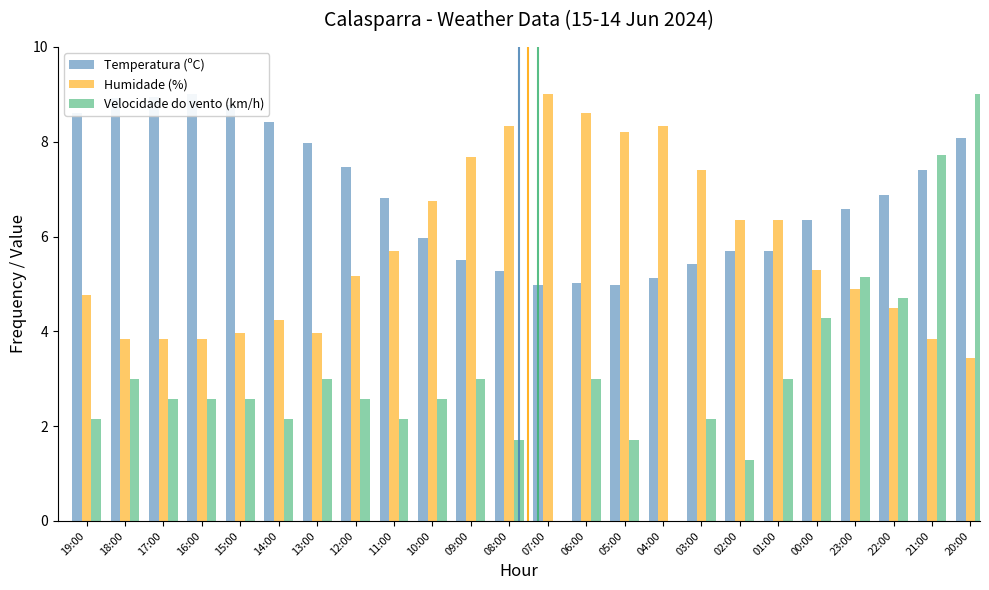

How many bars are there in total?

72